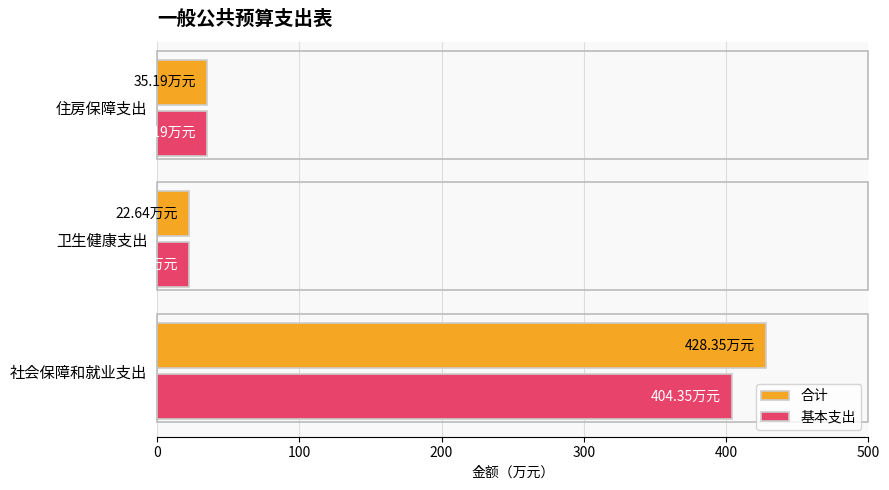

What is the total value across all series at 社会保障和就业支出?

832.7